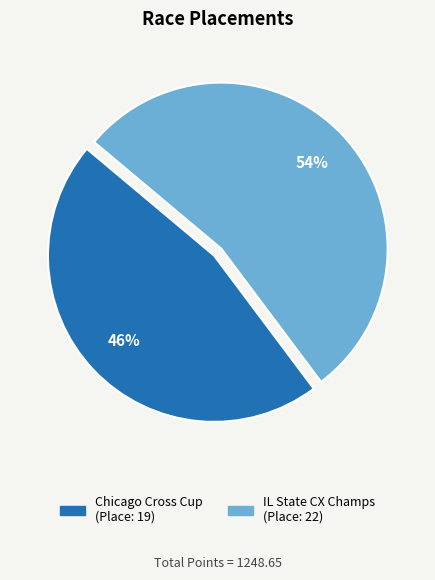

Is there a majority slice in this chart?

Yes